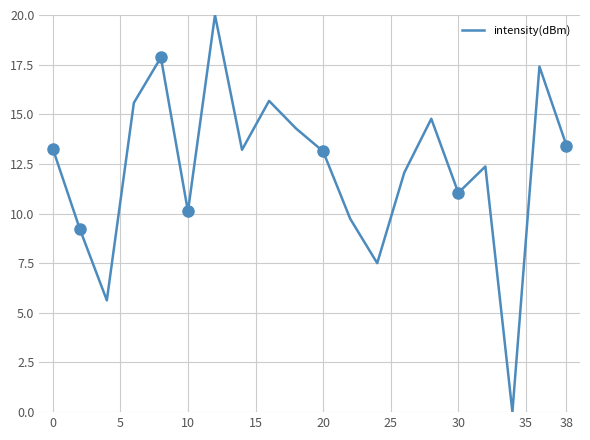

How many values exceed 13?

11